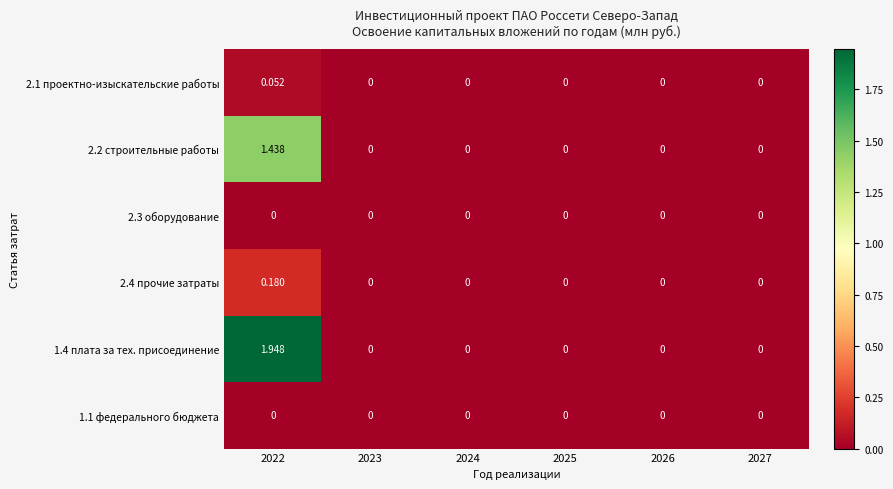

Is the value of 2.1 проектно-изыскательские работы at 2022 greater than the value of 1.1 федерального бюджета at 2027?

Yes